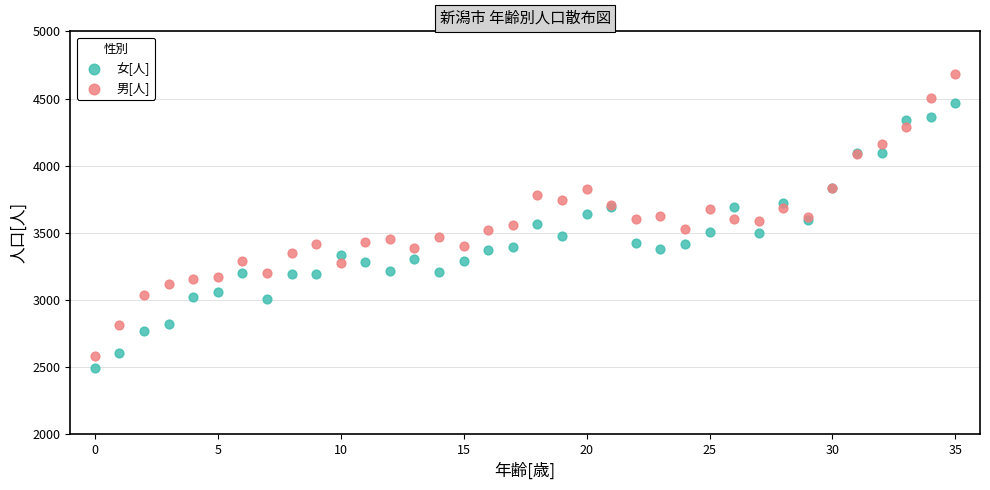

Which series reaches the maximum Y coordinate?

男[人]